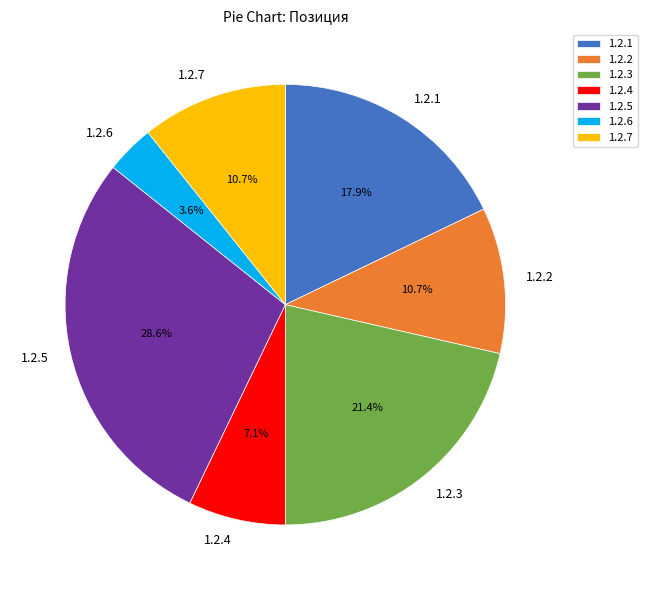

What is the ratio of the value at 1.2.5 to the value at 1.2.1?

1.6